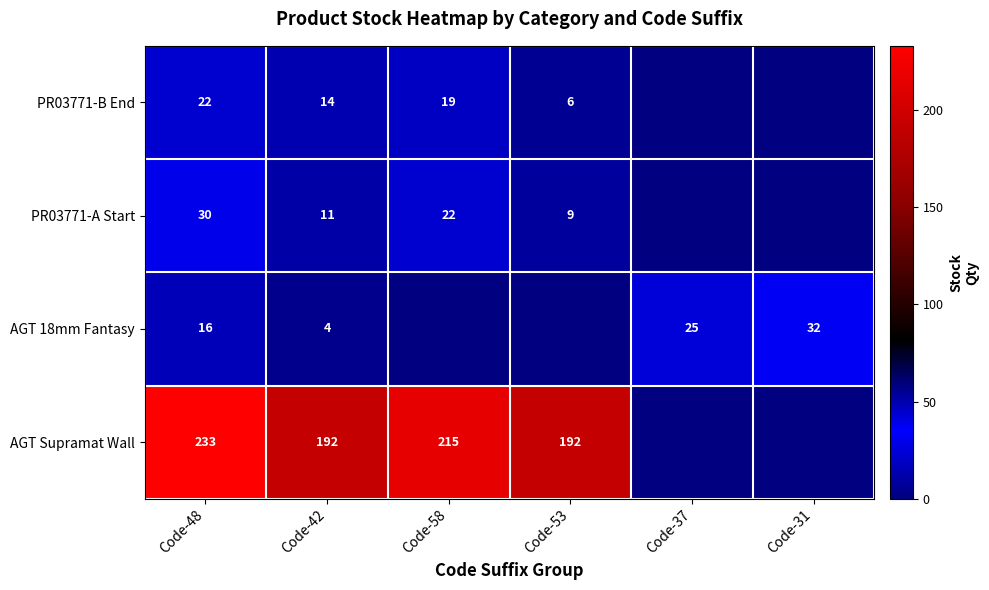

What is the difference between the highest and lowest values at Code-53?

192